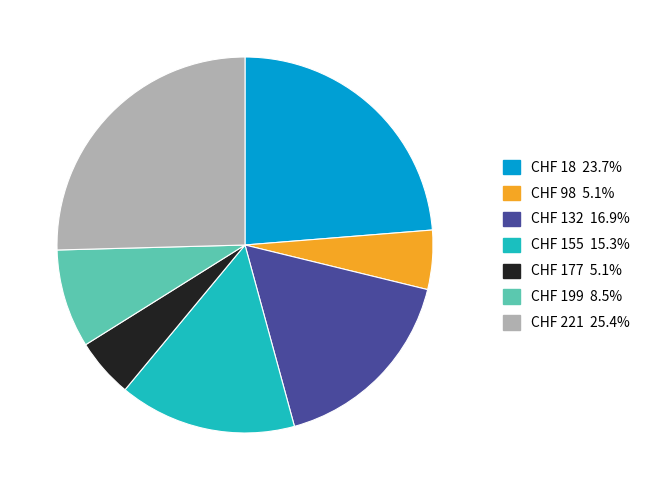

Is CHF 18 the majority of the pie?

No